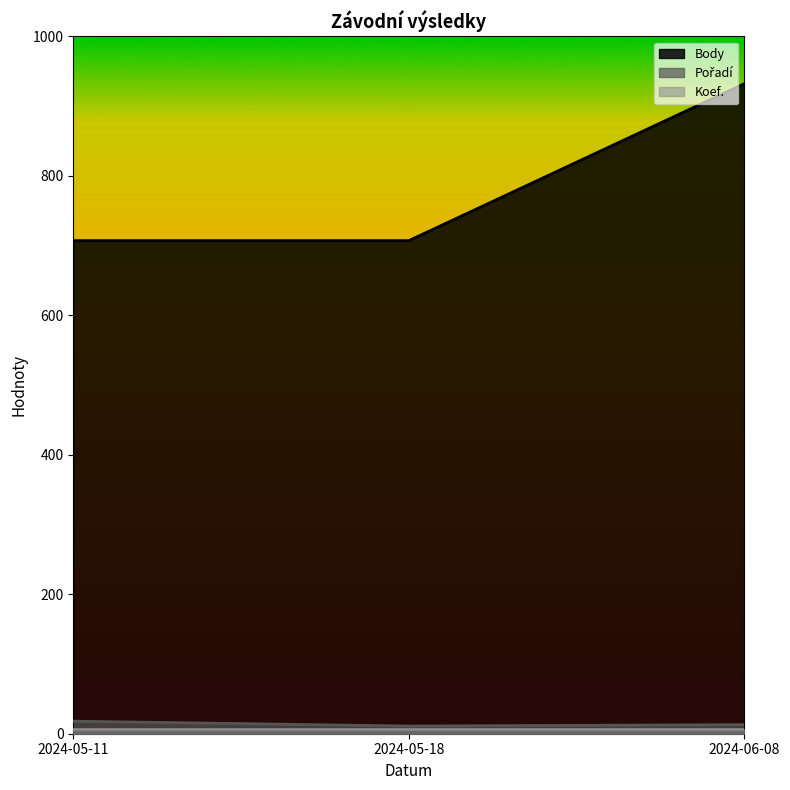

Reading left to right, transcribe all the data shown in this chart.

Body: 2024-06-08=932	2024-05-18=707	2024-05-11=707
Pořadí: 2024-06-08=13	2024-05-18=11	2024-05-11=18
Koef.: 2024-06-08=7	2024-05-18=7	2024-05-11=7